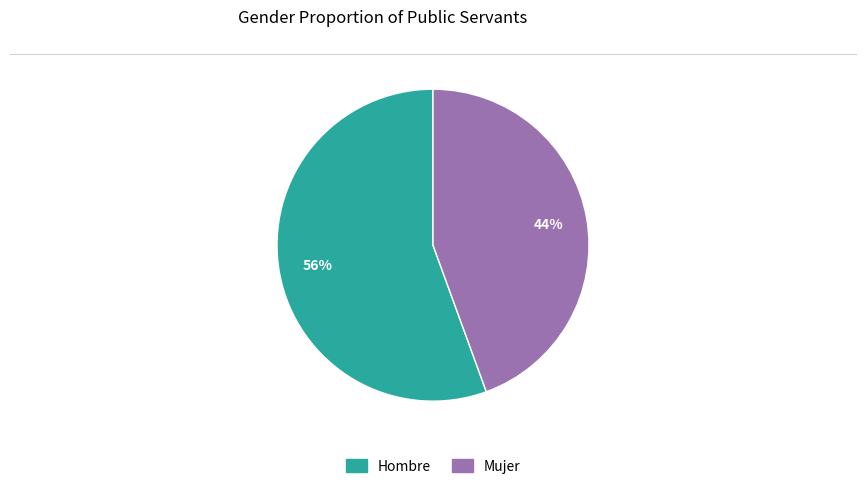

Approximately how many times larger is the value at Mujer compared to Hombre?

0.8